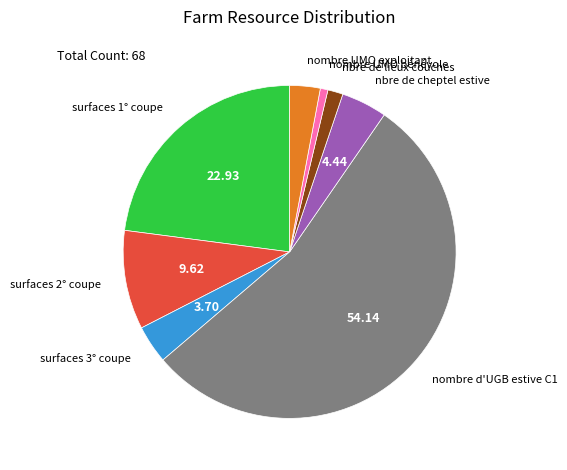

Which category accounts for the majority?

nombre d'UGB estive C1